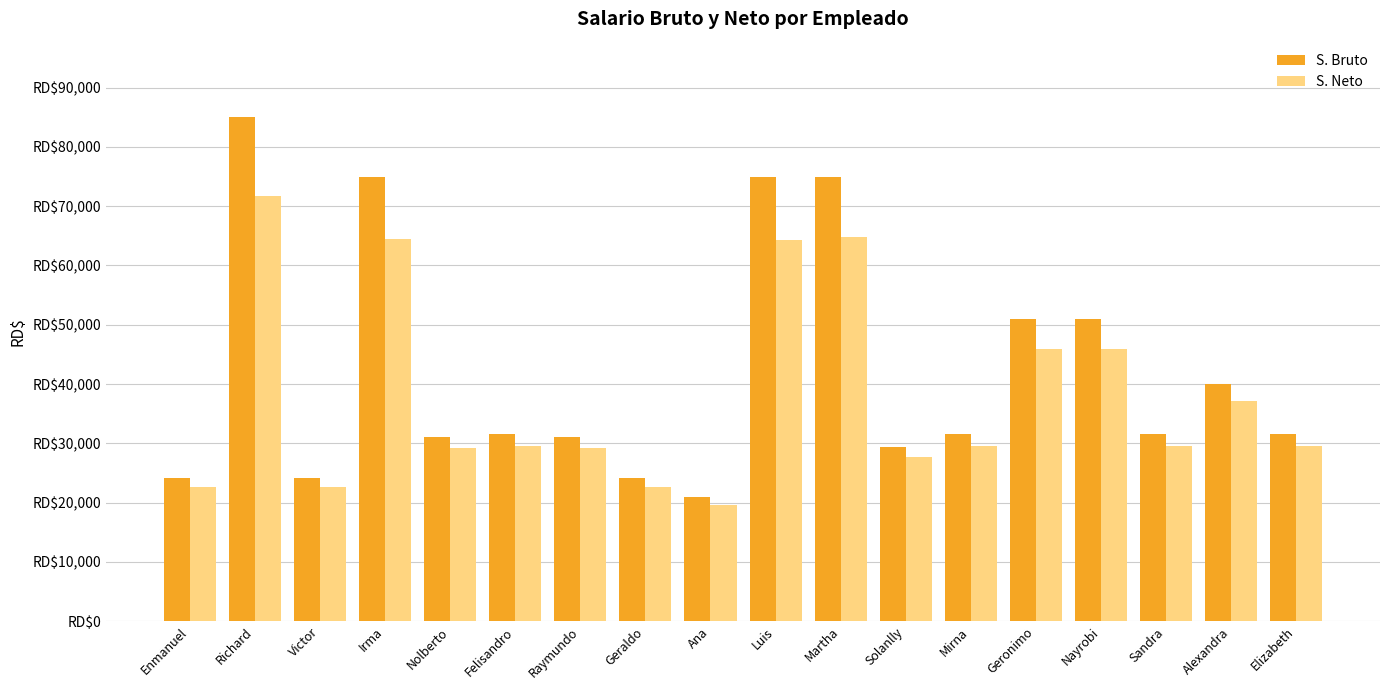

What are all the series names shown in the legend?

S. Bruto, S. Neto